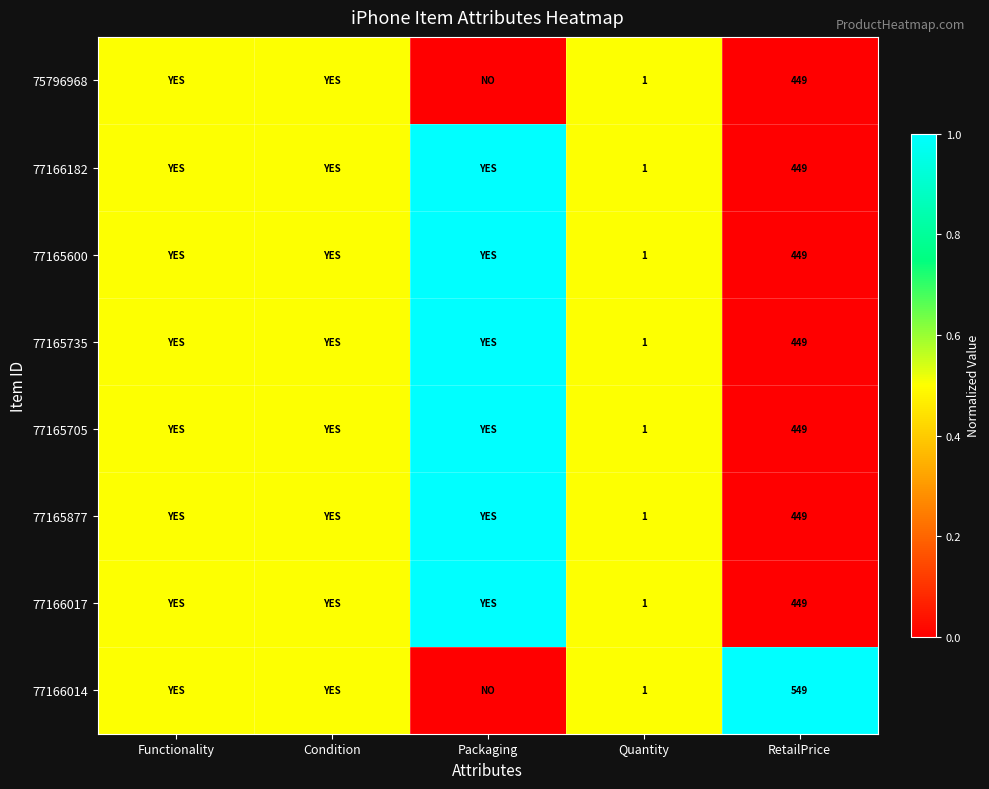

The 77166182 series shows 449.0 at RetailPrice. True or false?

True